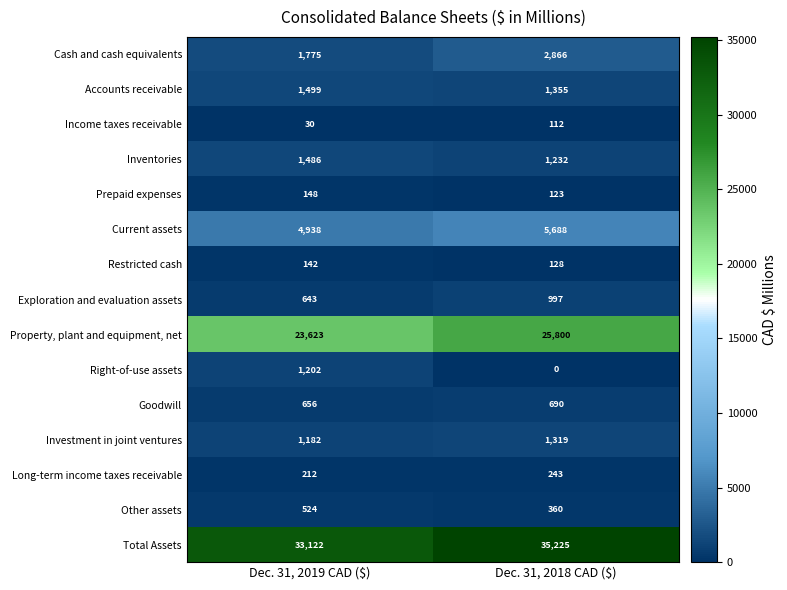

Which series has the widest spread of values?

Property, plant and equipment, net